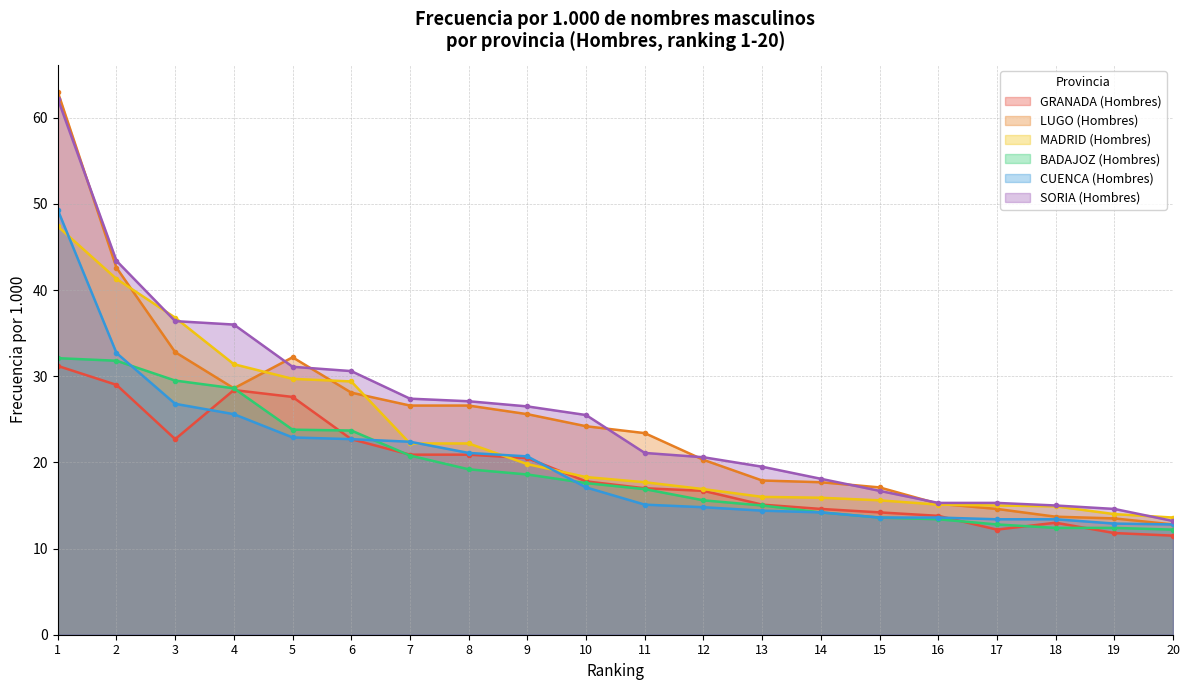

Rank the series at 4 from lowest to highest value.

CUENCA (Hombres), GRANADA (Hombres), LUGO (Hombres), BADAJOZ (Hombres), MADRID (Hombres), SORIA (Hombres)